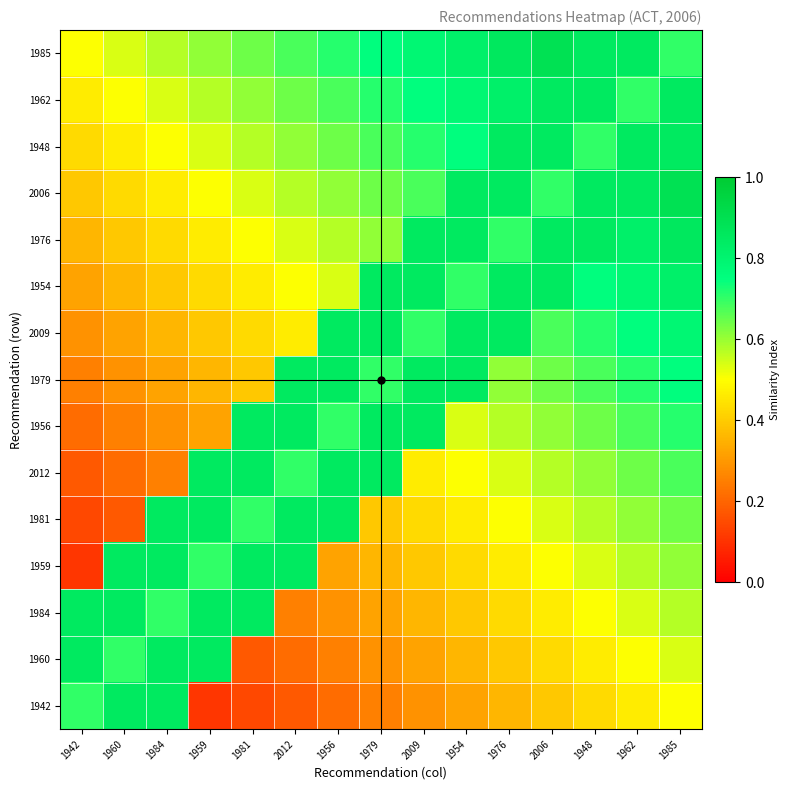

What is the difference between the highest and lowest values at 1948?

0.4